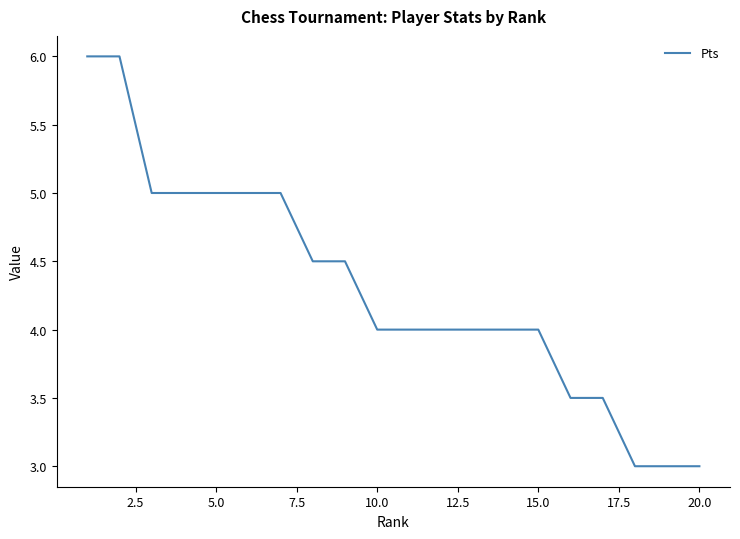

Count the number of data series in this chart.

1